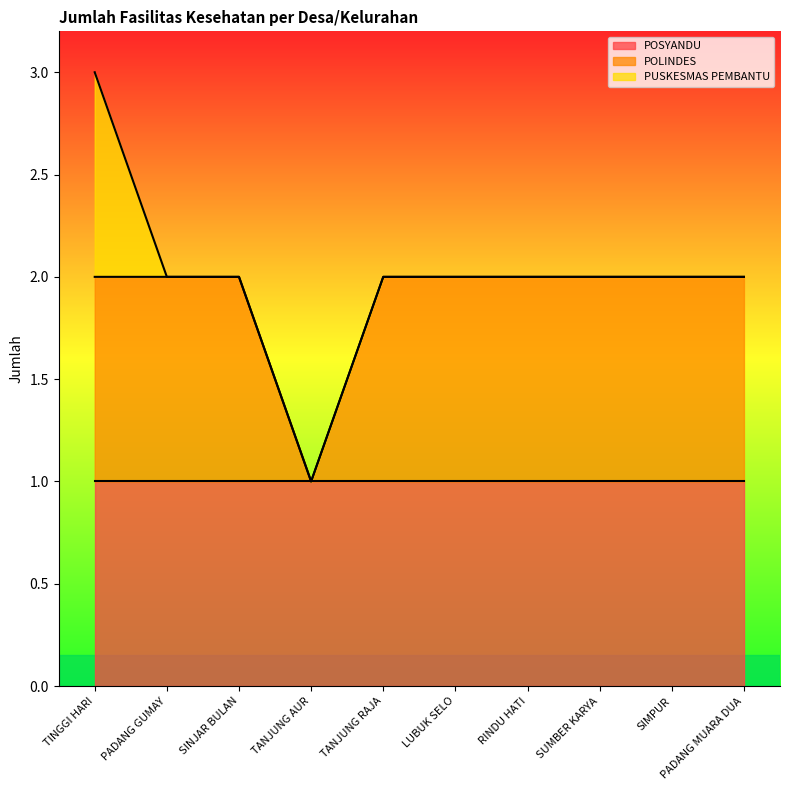

Which has a higher value, TANJUNG AUR or RINDU HATI?

TANJUNG AUR